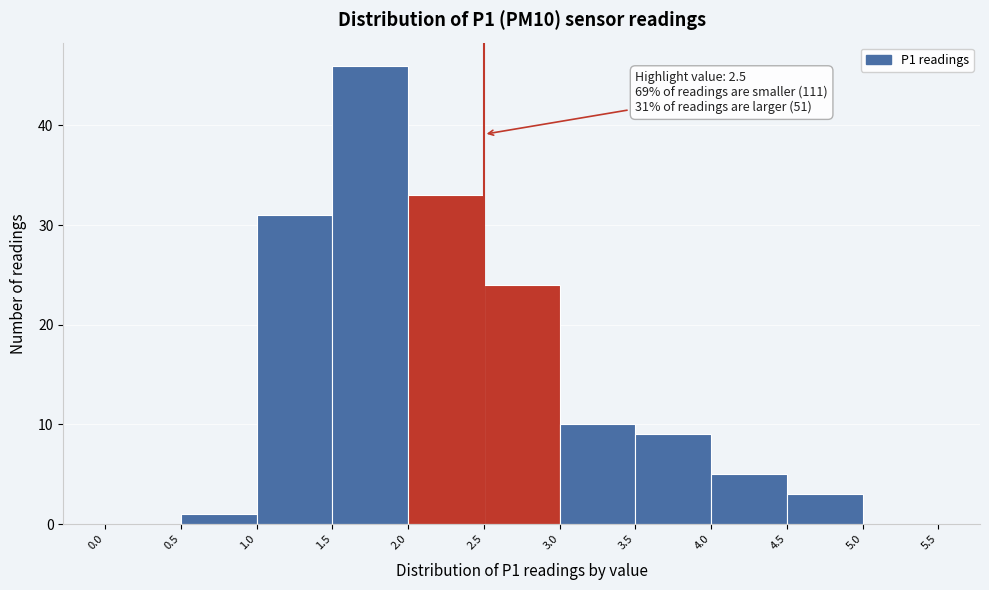

Over which range of the x-axis is the bar tallest?

1.5 to 2.0